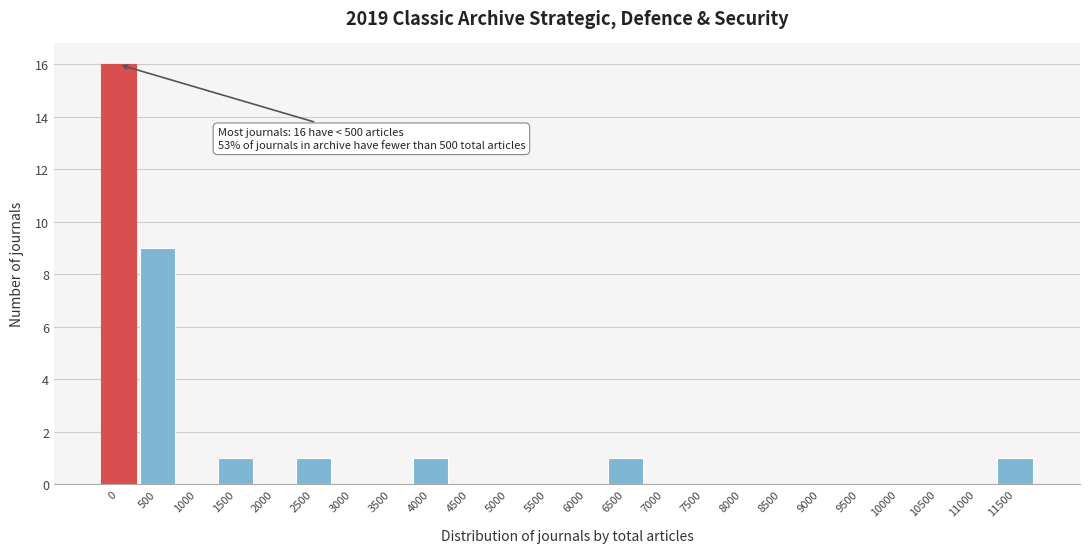

Reading left to right, what are all the values shown in this chart?

0=16	500=9	1000=0	1500=1	2000=0	2500=1	3000=0	3500=0	4000=1	4500=0	5000=0	5500=0	6000=0	6500=1	7000=0	7500=0	8000=0	8500=0	9000=0	9500=0	10000=0	10500=0	11000=0	11500=1